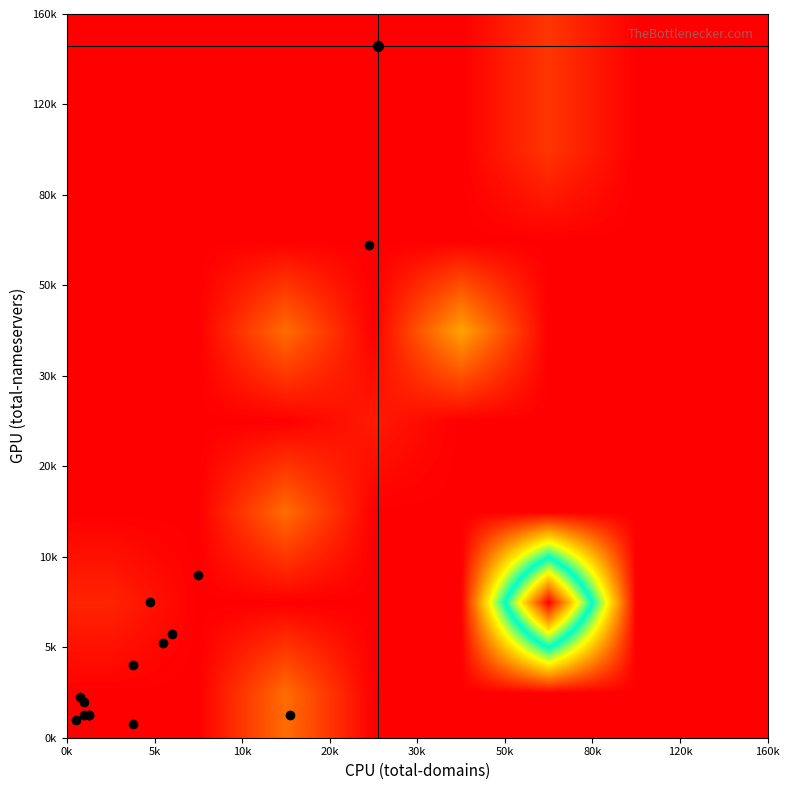

What is the greatest value displayed?

14.0